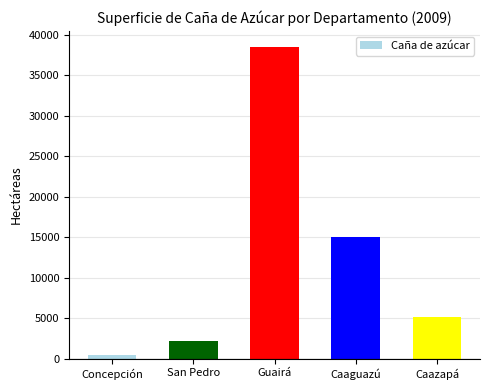

Rank the categories by value from highest to lowest.

Guairá, Caaguazú, Caazapá, San Pedro, Concepción